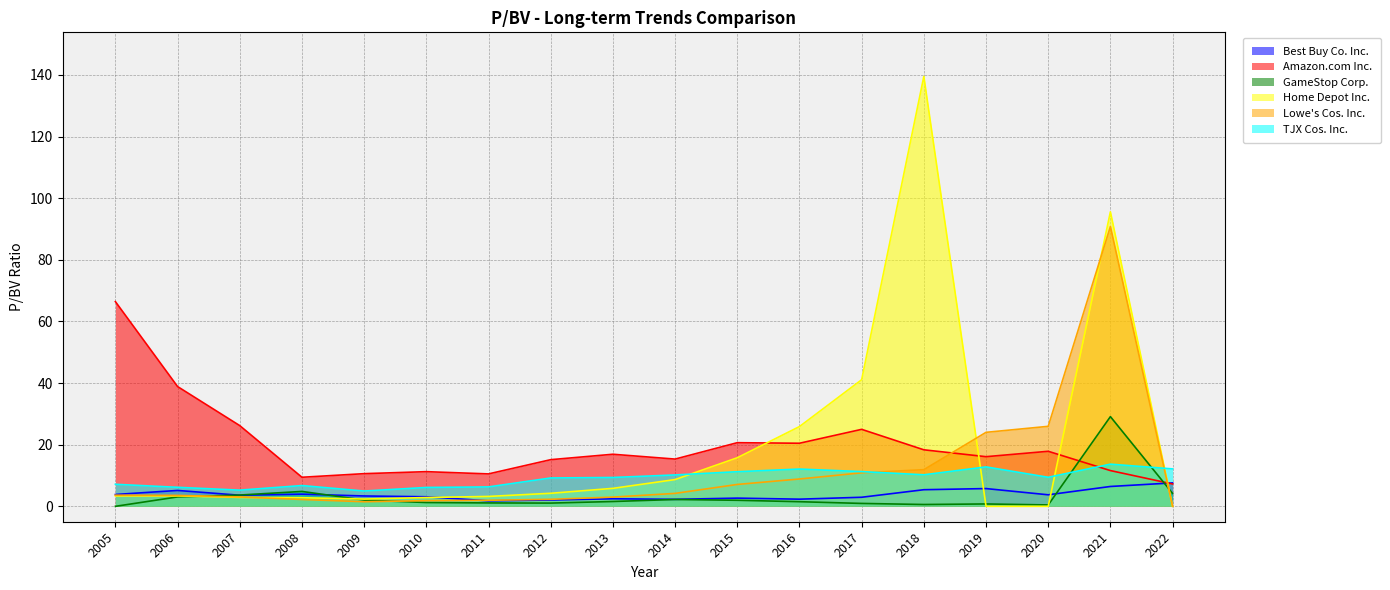

True or false: Home Depot Inc. and Amazon.com Inc. intersect in this chart.

True